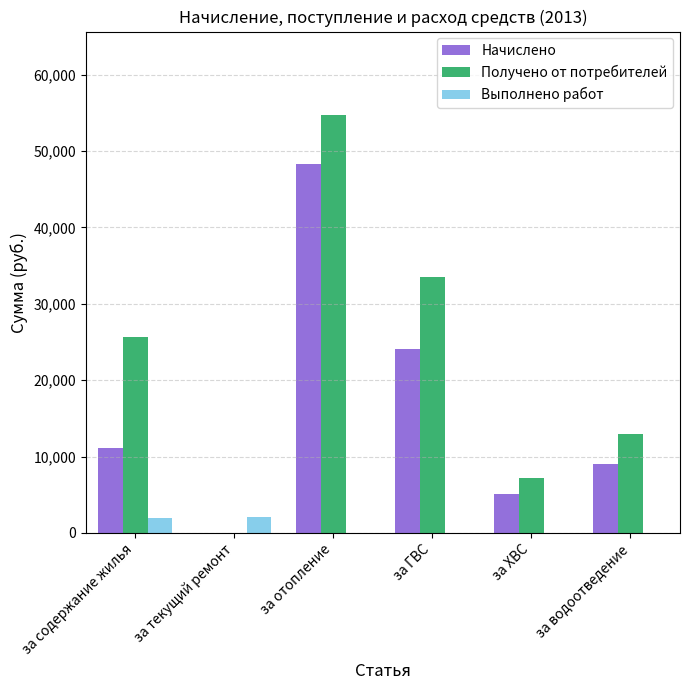

The value of Начислено at за ГВС is 24046.5. True or false?

True